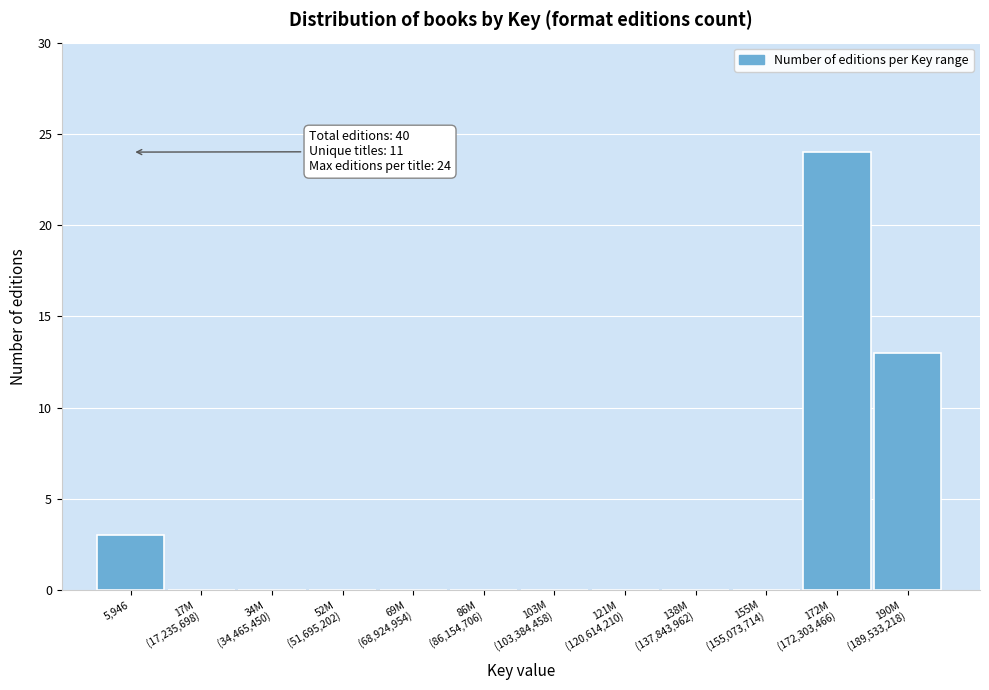

What is the sum of all values?

40